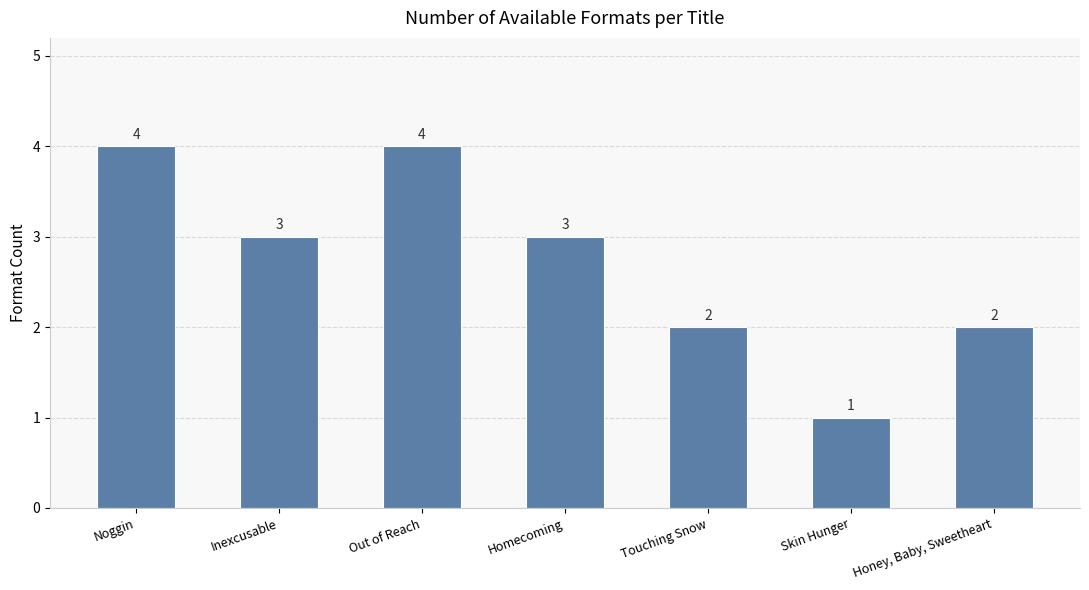

What position from the left is Honey, Baby, Sweetheart?

7